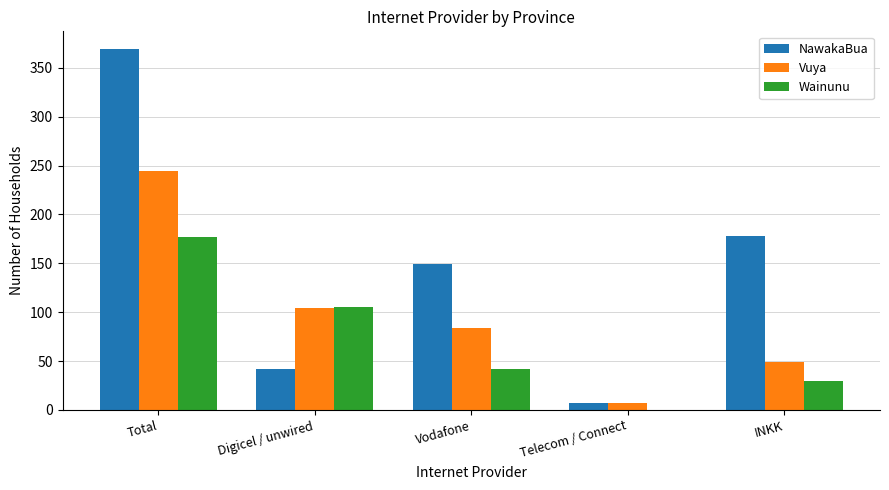

Reading right to left, list all the values displayed in this chart.

NawakaBua: INKK=178	Telecom / Connect=7	Vodafone=149	Digicel / unwired=42	Total=369
Vuya: INKK=49	Telecom / Connect=7	Vodafone=84	Digicel / unwired=104	Total=244
Wainunu: INKK=30	Telecom / Connect=0	Vodafone=42	Digicel / unwired=105	Total=177